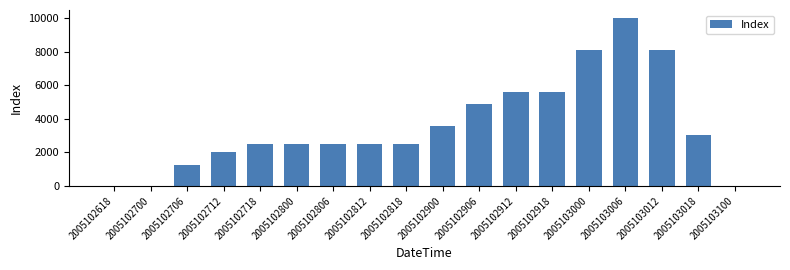

How many distinct data groups are displayed?

1